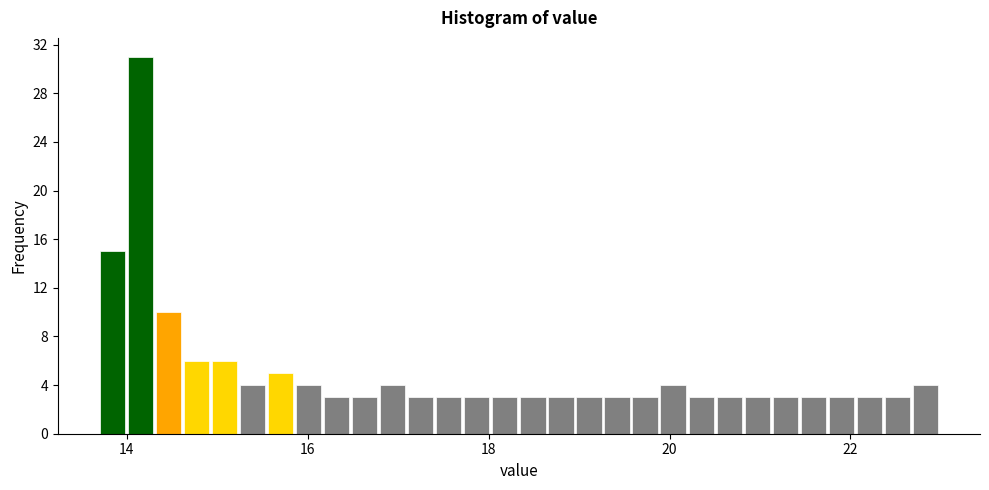

Around what value on the x-axis is the tallest bar? Give the approximate position of its centre, as read against the axis.

14.2